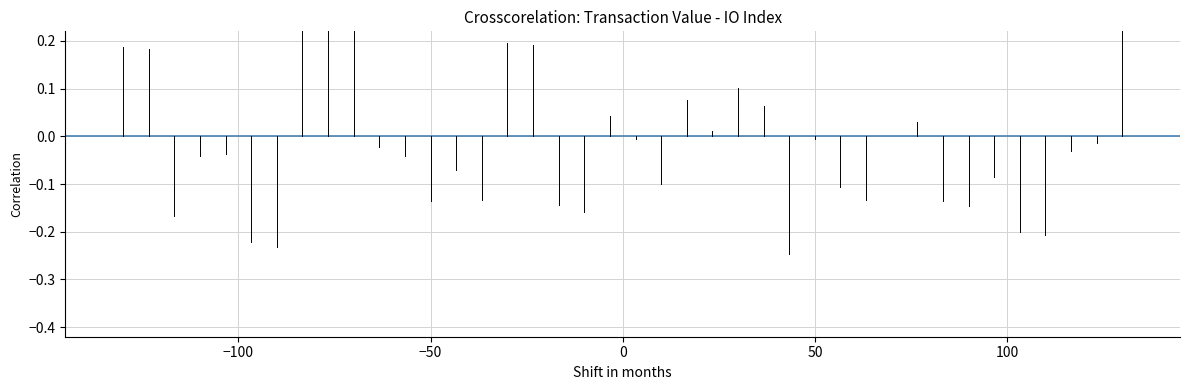

How many data points does each series have?

40